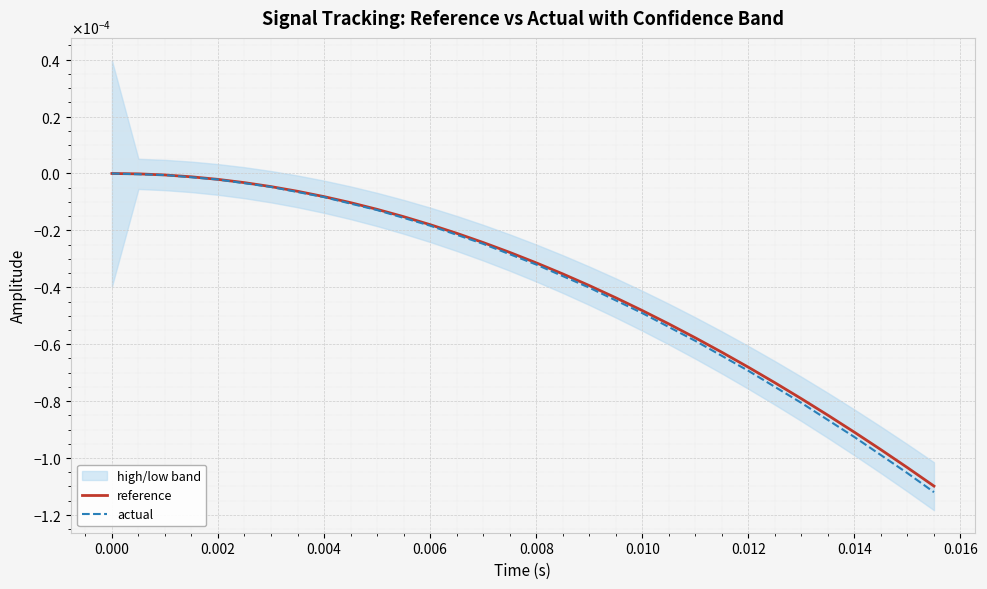

Is the value of actual at 30 greater than the value of reference at 19?

No